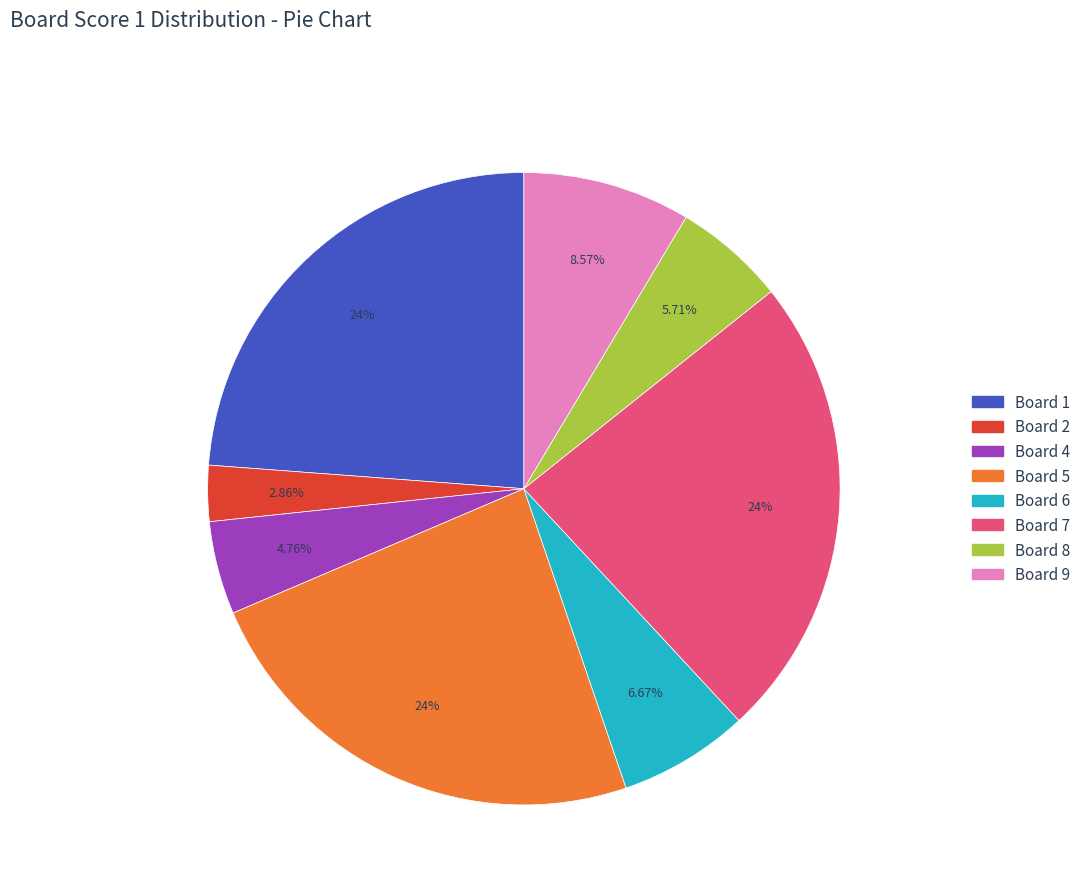

Does any single category account for the majority?

No